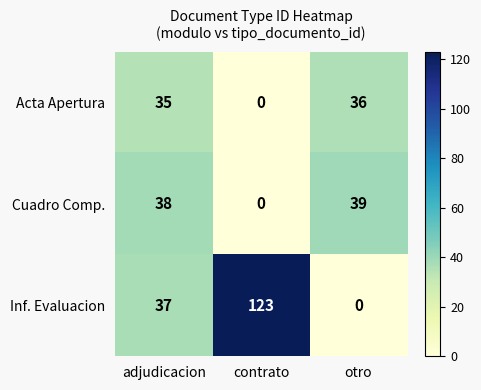

At how many categories does at least one series exceed 62?

1